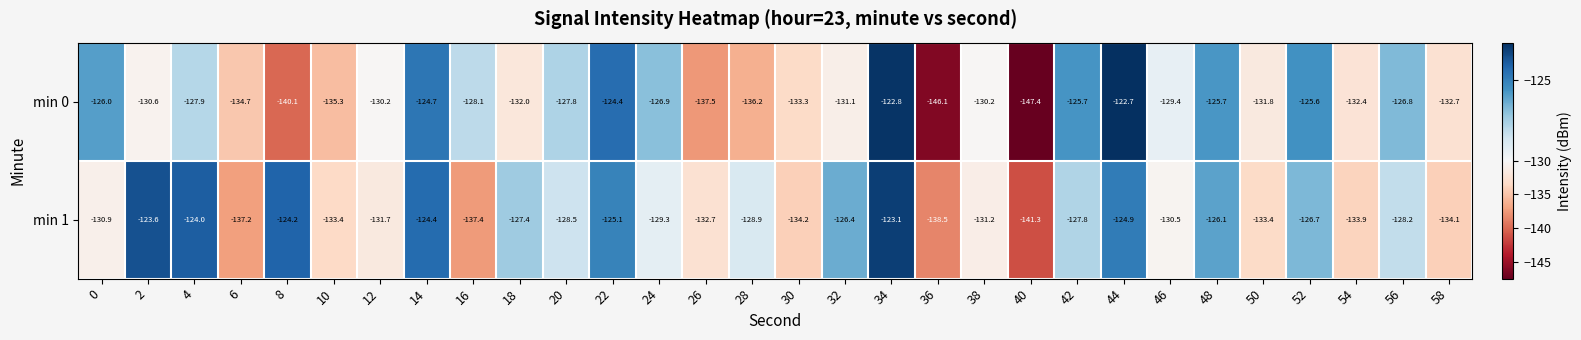

At how many categories does at least one series exceed -136?

28